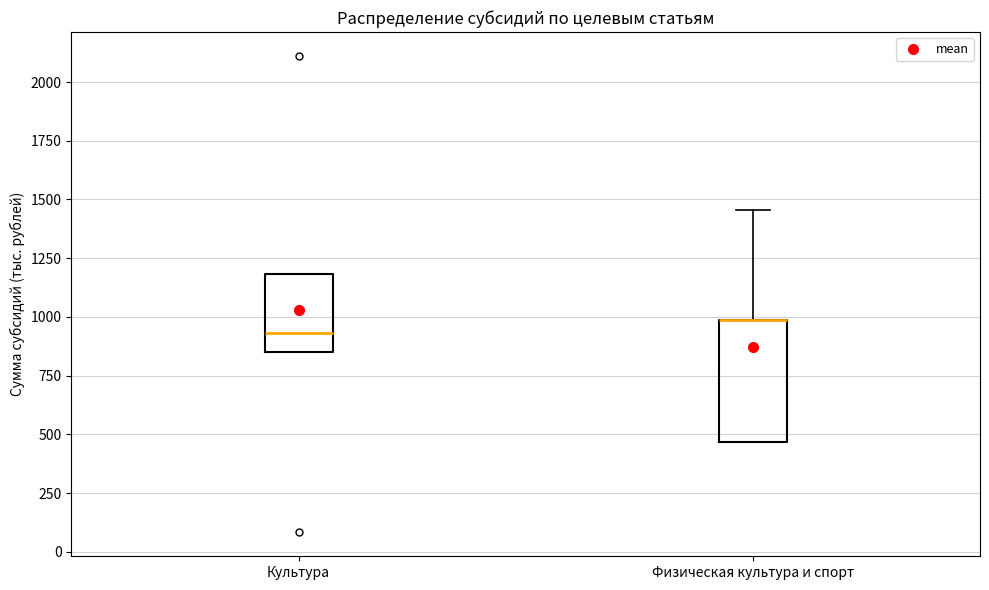

Reading left to right, transcribe this box plot: for each box, give where its median line is, the range the box spans, and where its two whiskers end, as read against the y-axis. The values are not printed on the chart, so give them approximately, as read against the axis.

Культура: median 950, box 850 to 1200, whiskers 850 to 1200
Физическая культура и спорт: median 1000 (drawn on the box's upper edge), box 450 to 1000, whiskers 450 to 1450